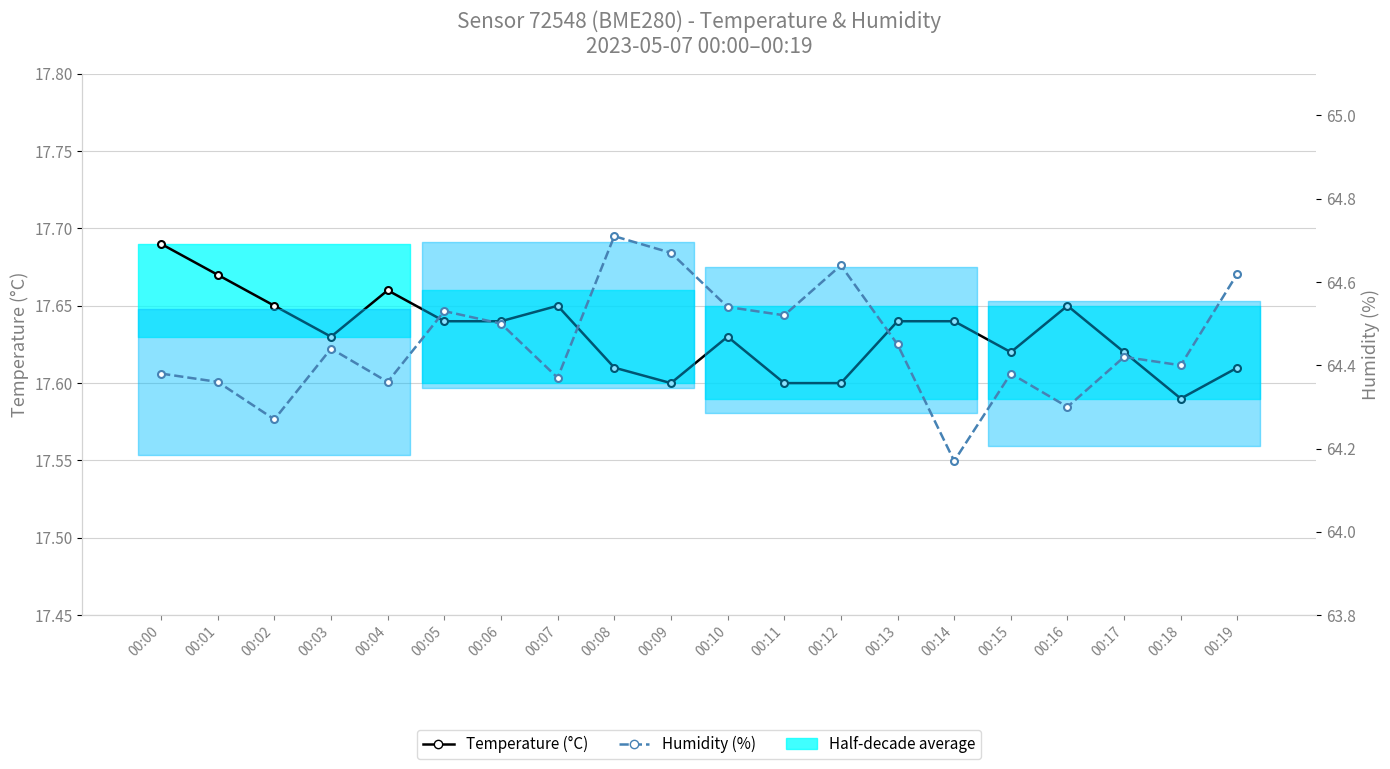

Rank the series by their average value, from highest to lowest.

Humidity (%), Temperature (°C)